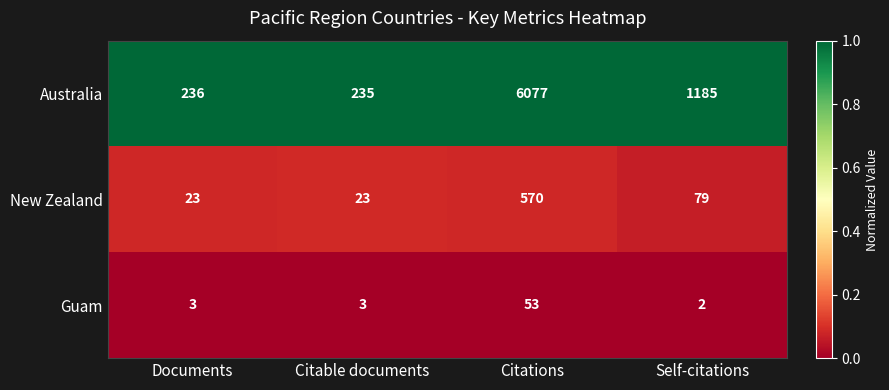

Which series has the largest range (max minus min)?

Australia